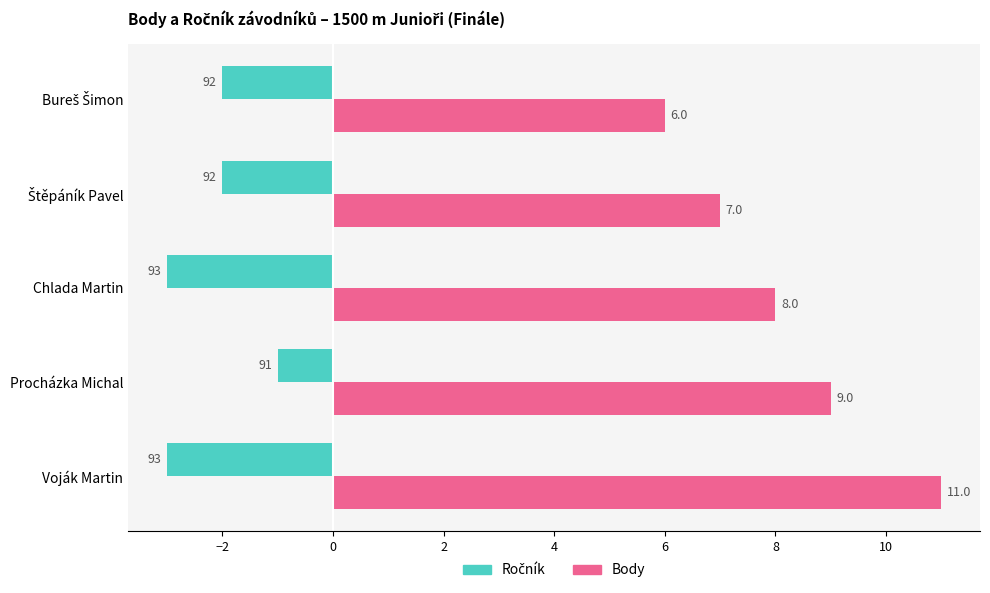

At which category does the chart reach its peak across all series?

Voják Martin